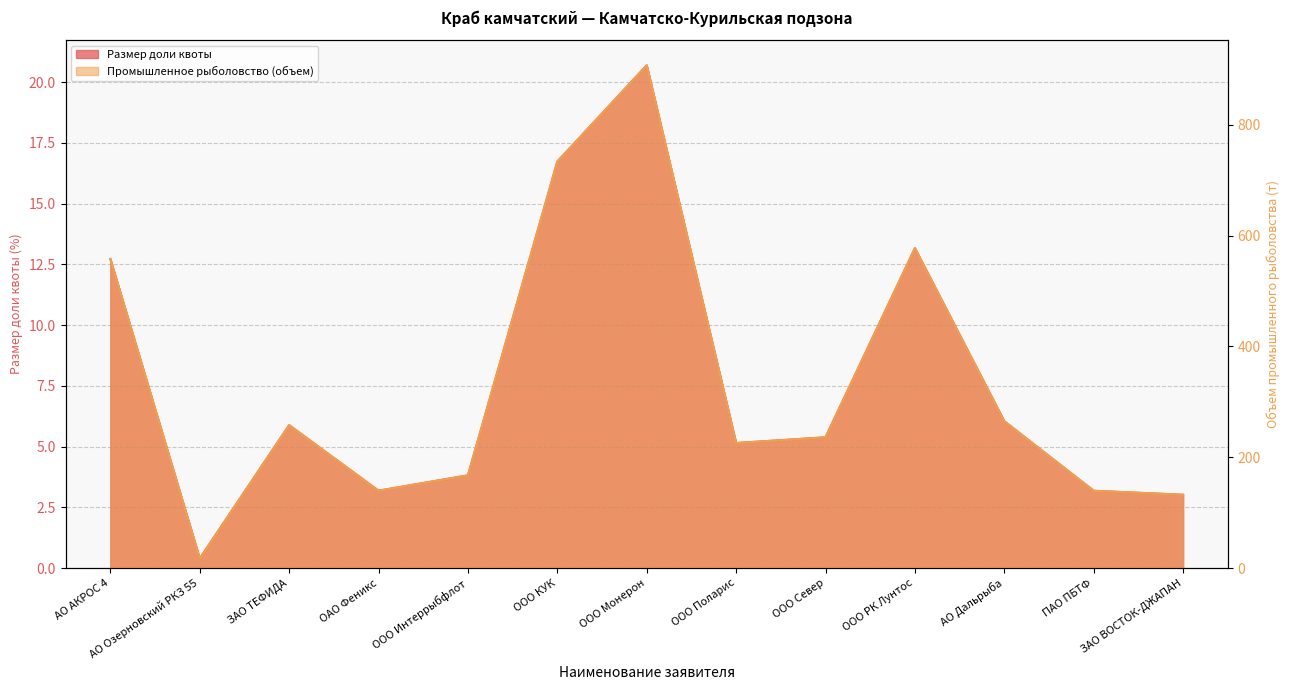

True or false: Размер доли квоты and Промышленное рыболовство (объем) cross at least once.

False